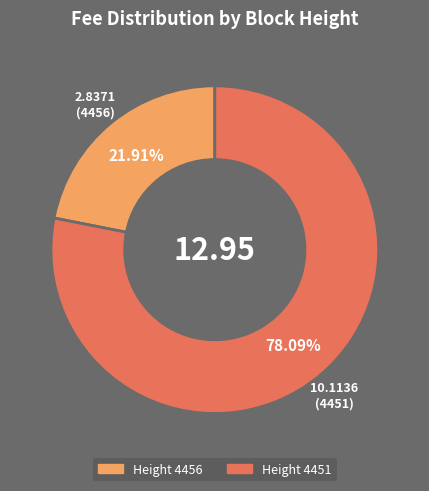

Is there a majority slice in this chart?

Yes